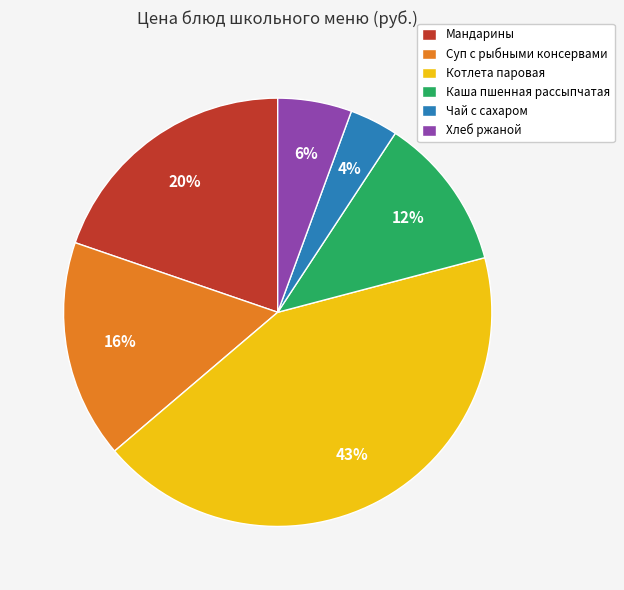

True or false: Каша пшенная рассыпчатая accounts for 12% of the total.

True